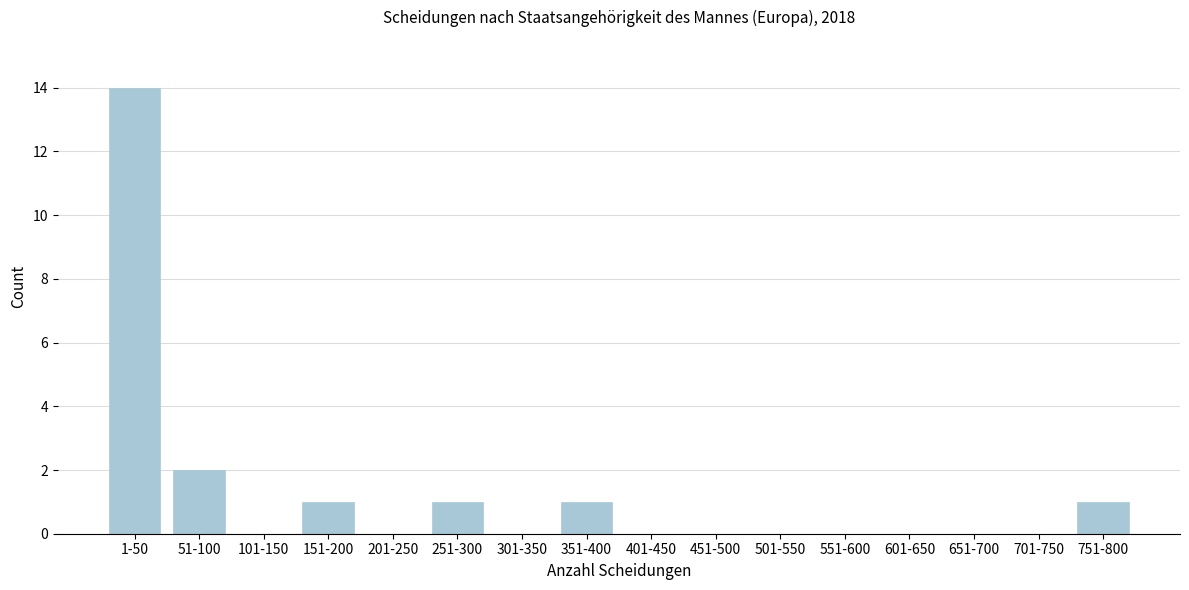

Reading left to right, extract all data points from this chart.

1-50=14	51-100=2	101-150=0	151-200=1	201-250=0	251-300=1	301-350=0	351-400=1	401-450=0	451-500=0	501-550=0	551-600=0	601-650=0	651-700=0	701-750=0	751-800=1